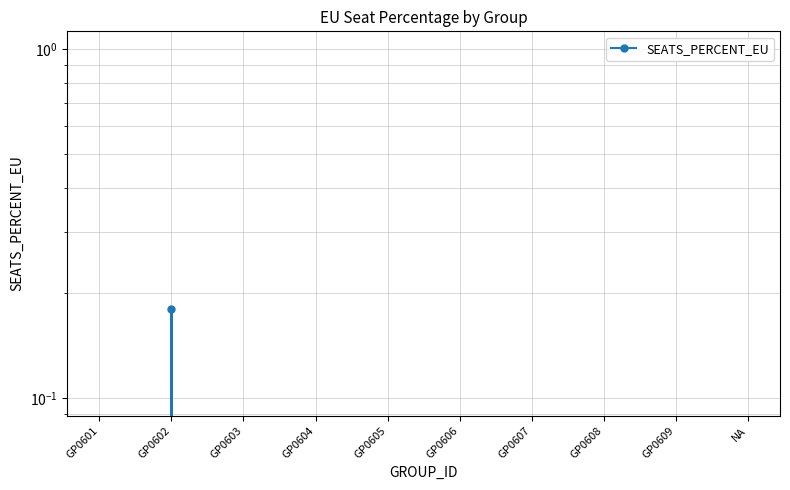

Rank the categories by value from highest to lowest.

GP0602, GP0601, GP0603, GP0604, GP0605, GP0606, GP0607, GP0608, GP0609, NA